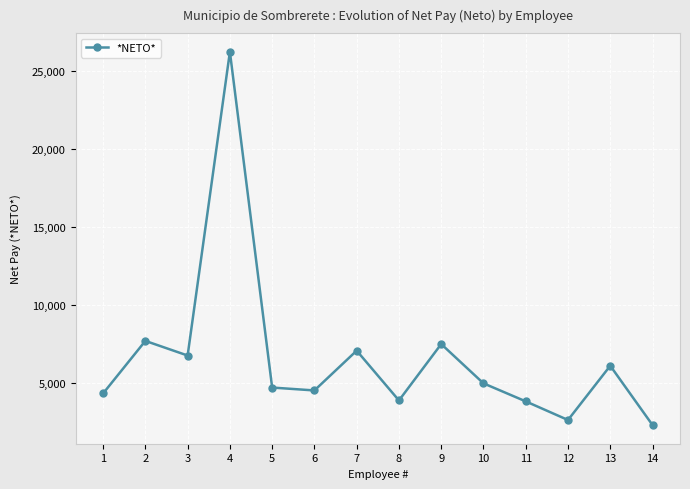

What is the sum of all values?

92313.5